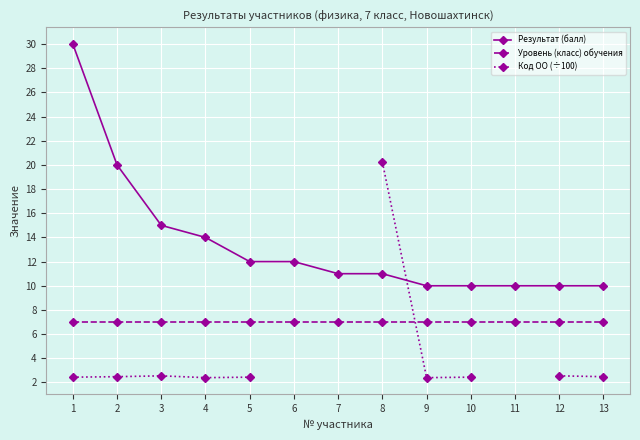

What are all the series names shown in the legend?

Результат (балл), Уровень (класс) обучения, Код ОО (÷100)